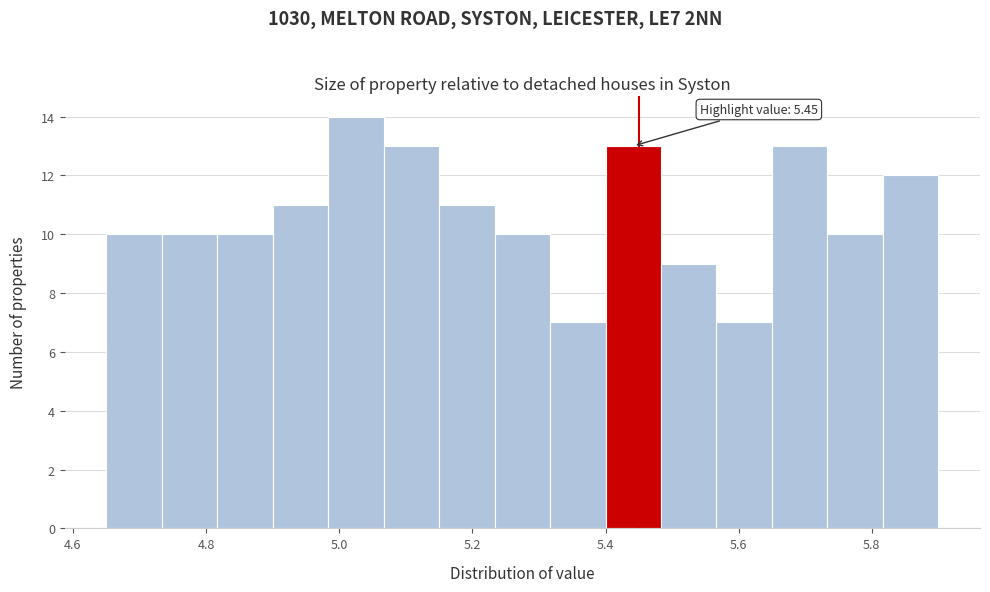

Over which range of the x-axis is the bar tallest?

4.98 to 5.06